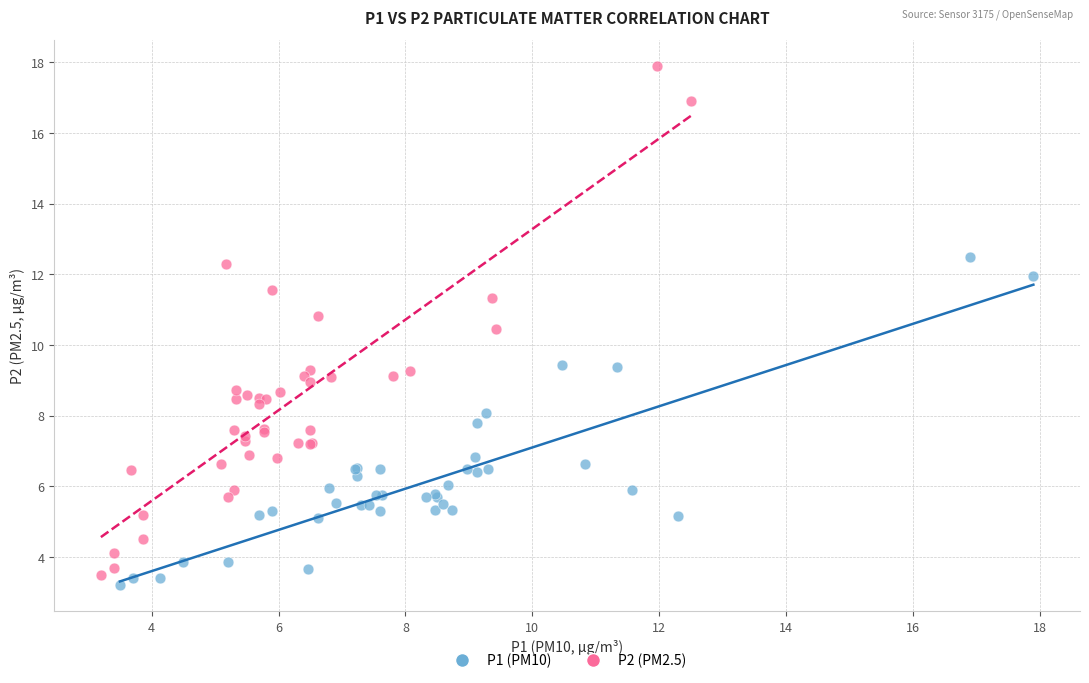

Which series has the largest Y range (max minus min)?

P2 (PM2.5)